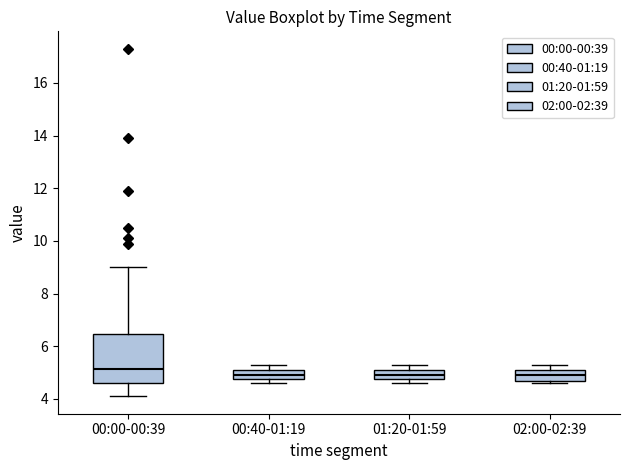

Where is the upper edge of the box for 01:20-01:59 on the y-axis? The values are not printed on the chart, so give them approximately, as read against the axis.

5.2